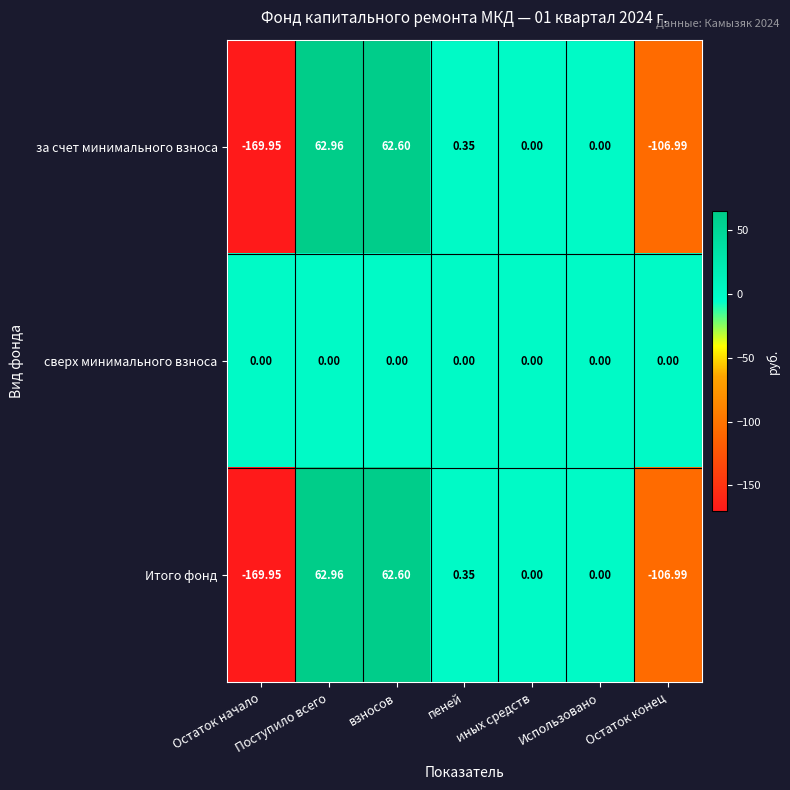

Is the value of сверх минимального взноса at Остаток конец greater than the value of за счет минимального взноса at Поступило всего?

No